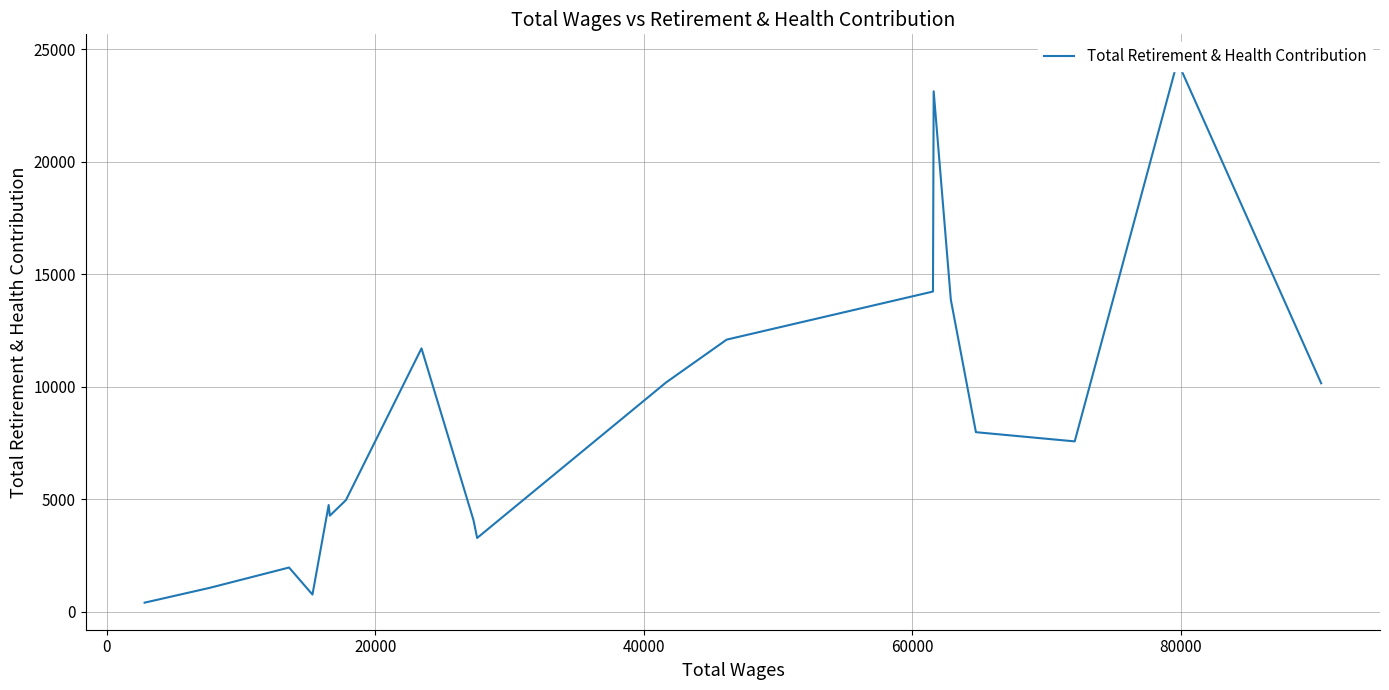

What is the smallest value displayed?

399